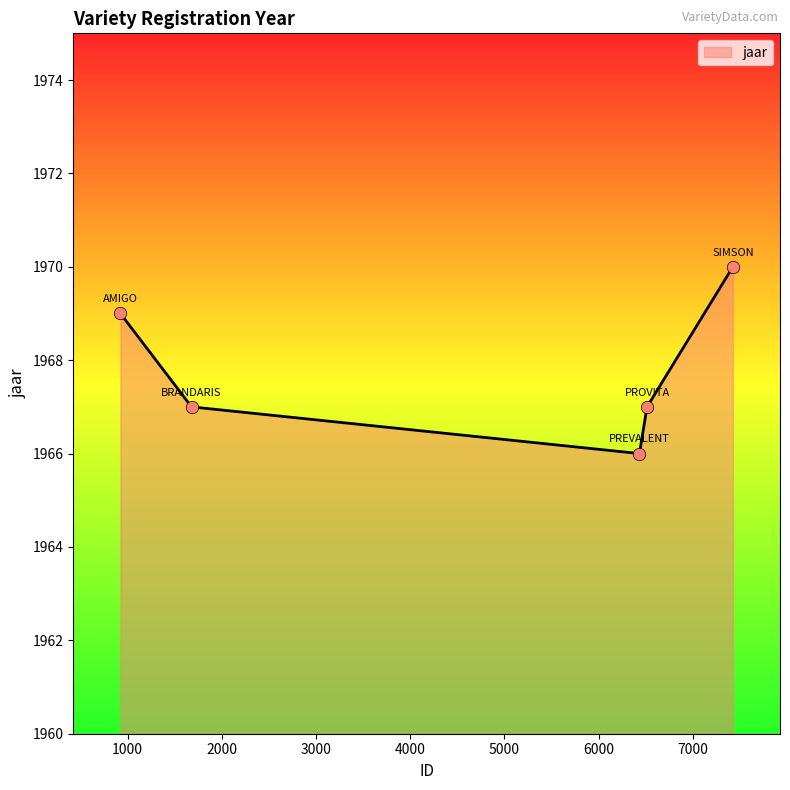

What is the smallest value displayed?

1966